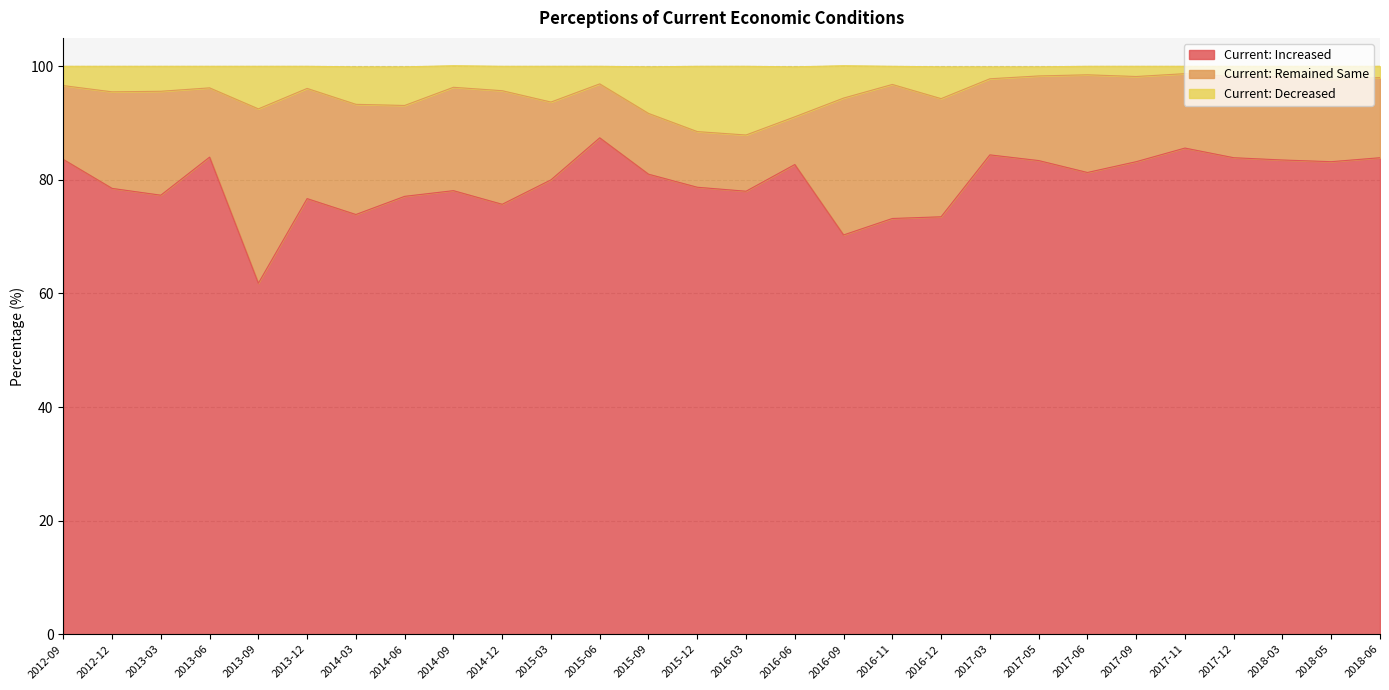

What value does the Current: Increased series have at 2015-06?

87.4